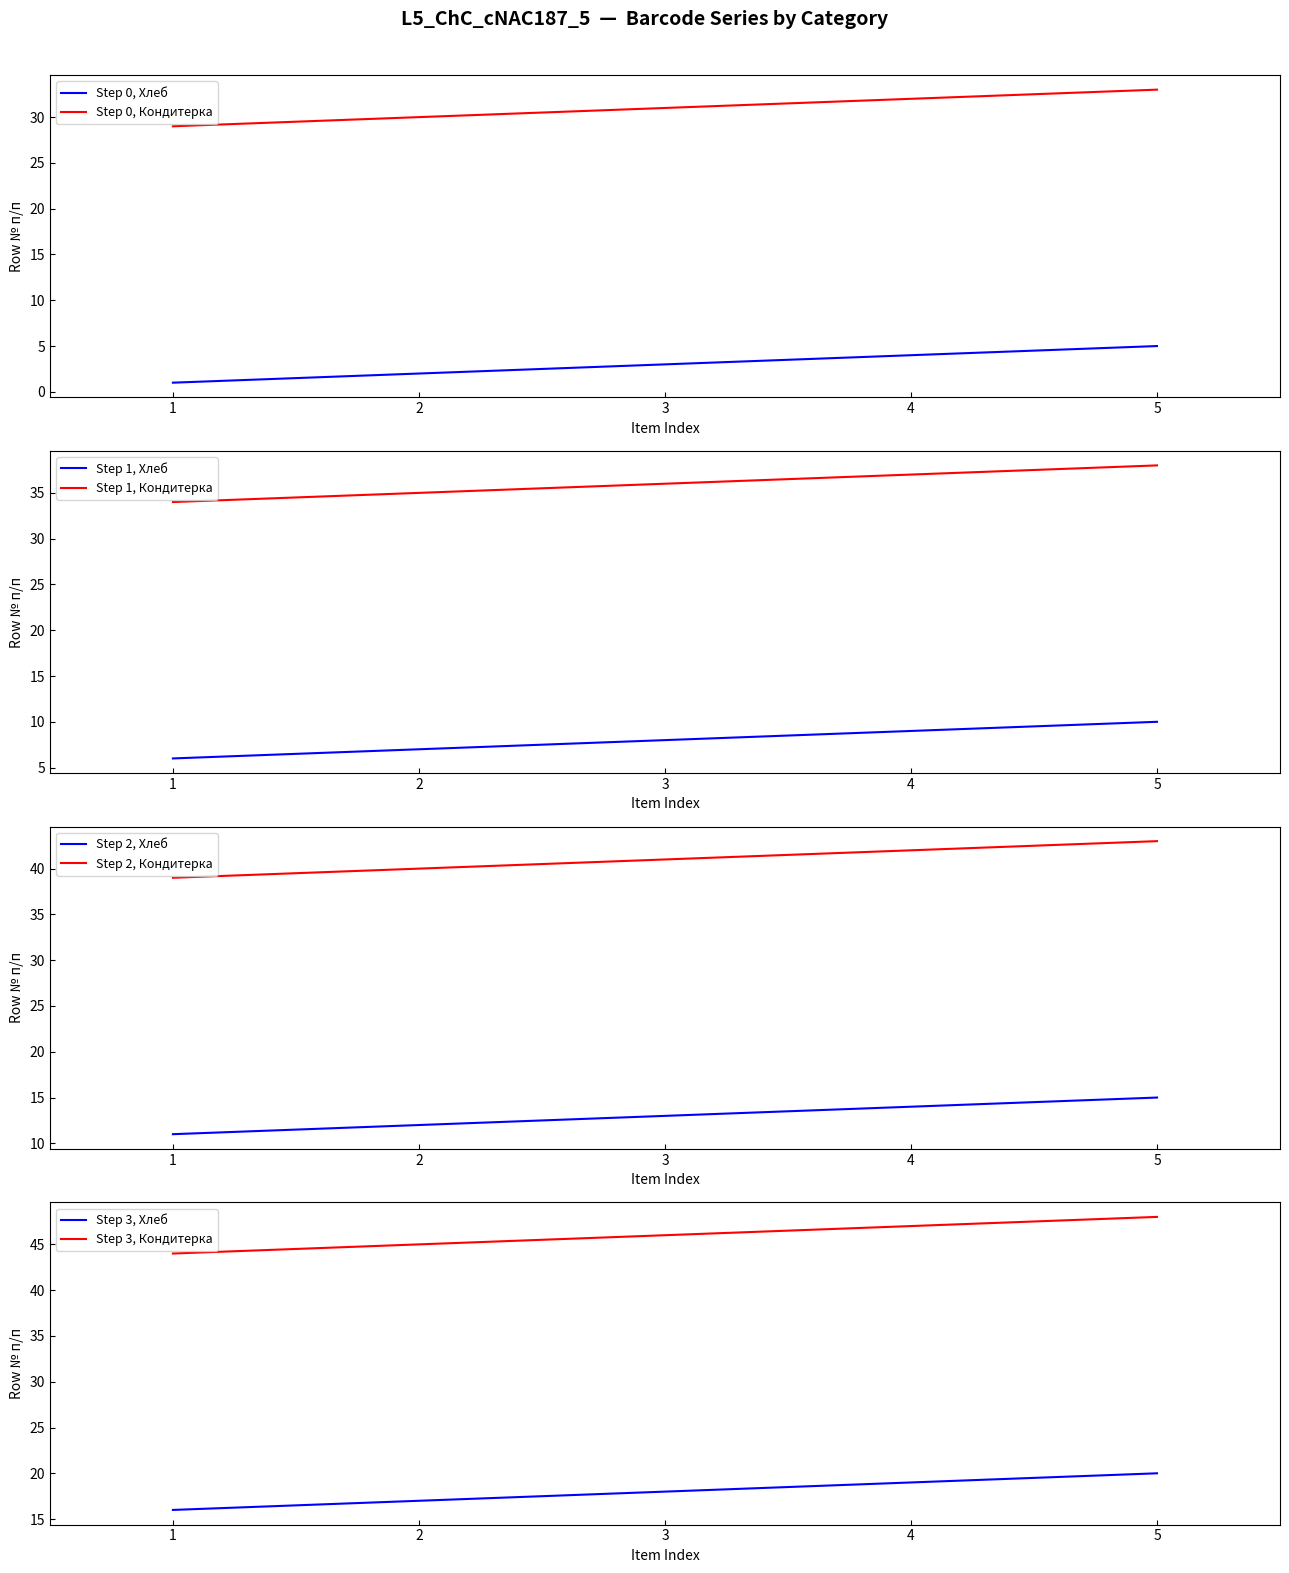

True or false: Кондитерка (item index) has more than 2 interior local peaks.

False